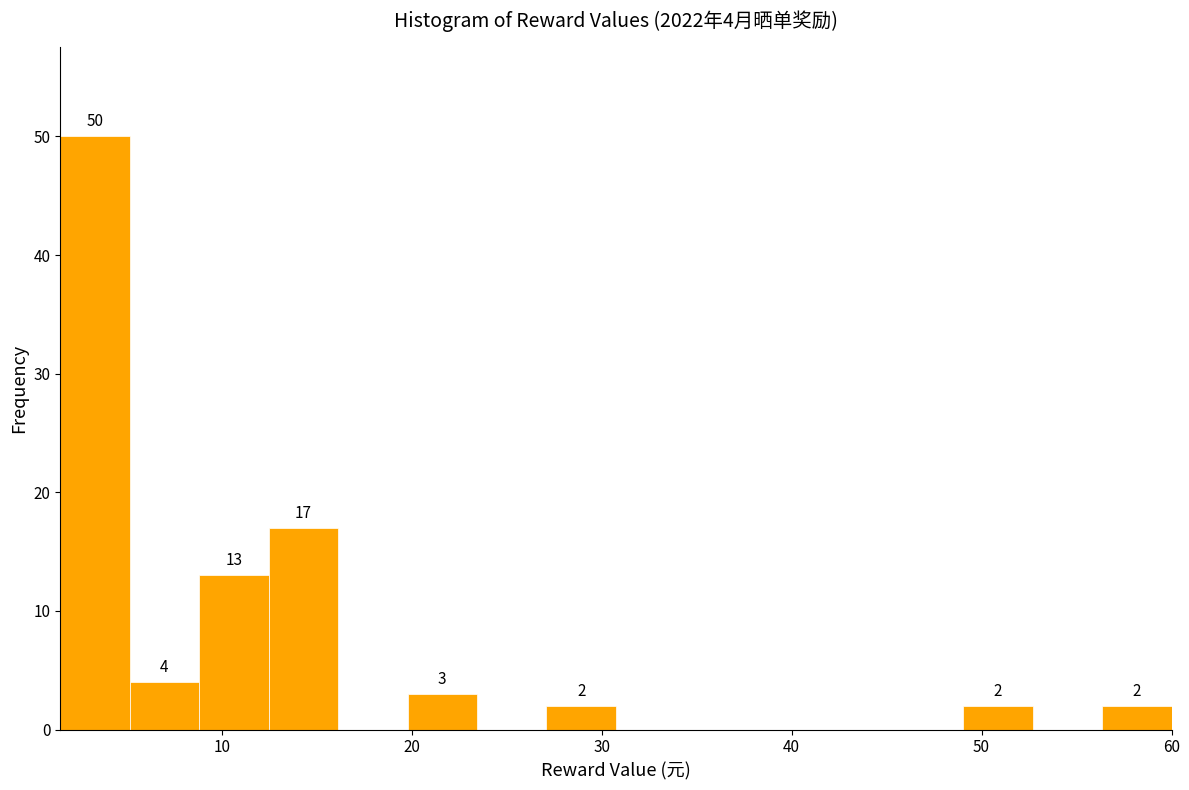

Read against the x-axis, roughly where is the centre of the tallest bar?

3